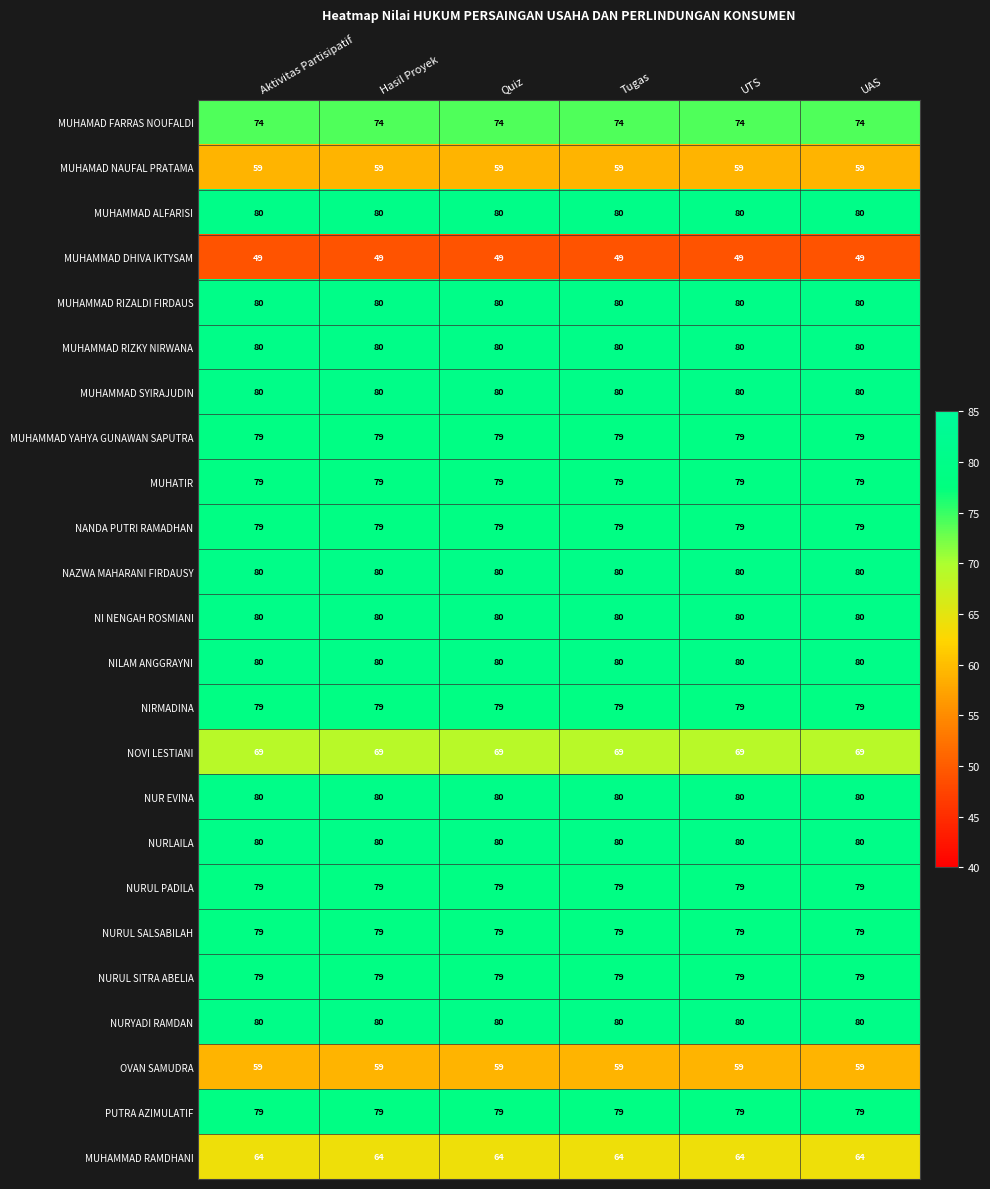

What is the spread (max minus min) of values at Quiz?

31